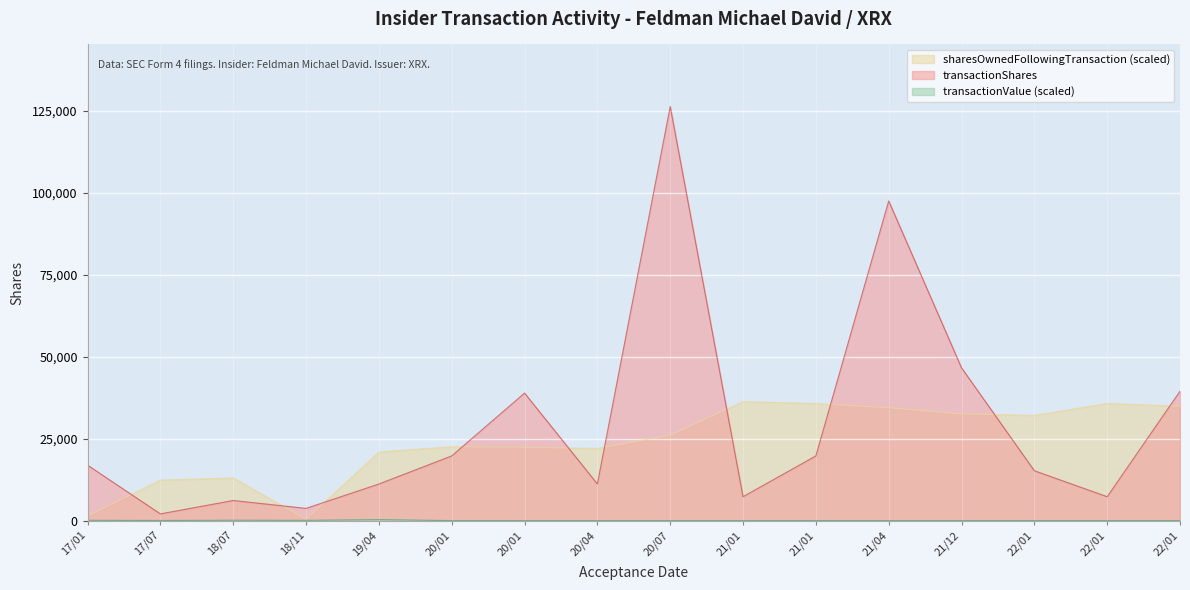

Which series has the largest range (max minus min)?

transactionShares